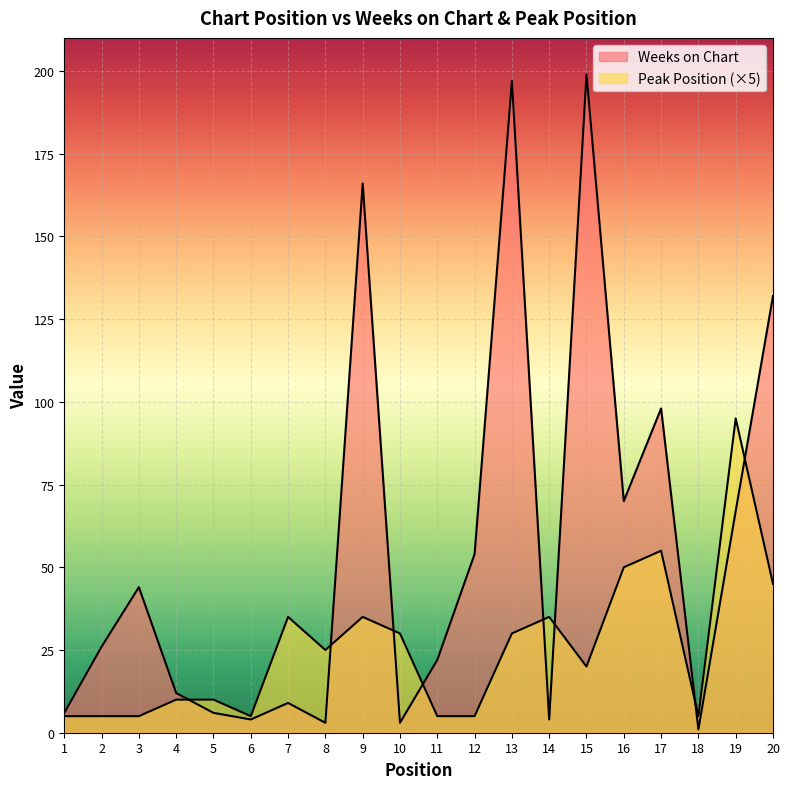

Reading right to left, list all the values displayed in this chart.

Weeks on Chart: 20=132	19=67	18=1	17=98	16=70	15=199	14=4	13=197	12=54	11=22	10=3	9=166	8=3	7=9	6=4	5=6	4=12	3=44	2=26	1=6
Peak Position: 20=45	19=95	18=5	17=55	16=50	15=20	14=35	13=30	12=5	11=5	10=30	9=35	8=25	7=35	6=5	5=10	4=10	3=5	2=5	1=5